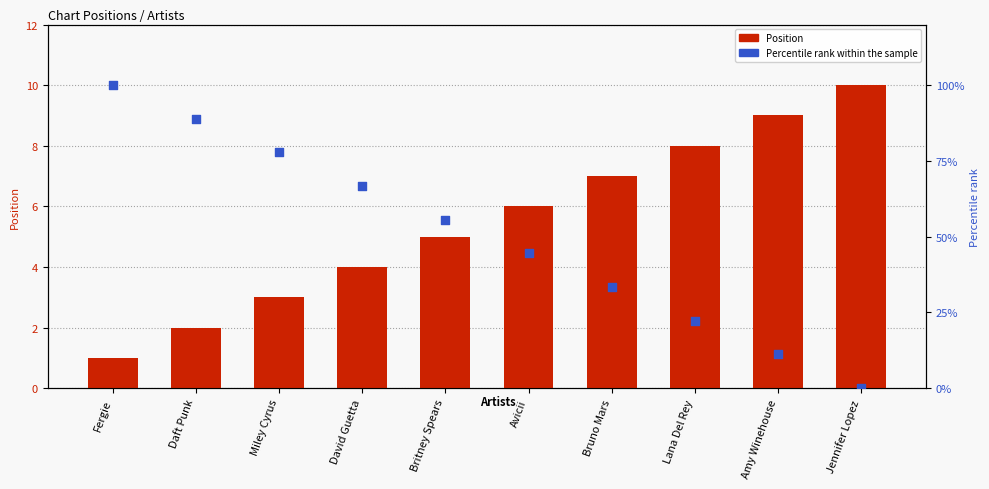

At which category is the sum across all series the highest?

Fergie